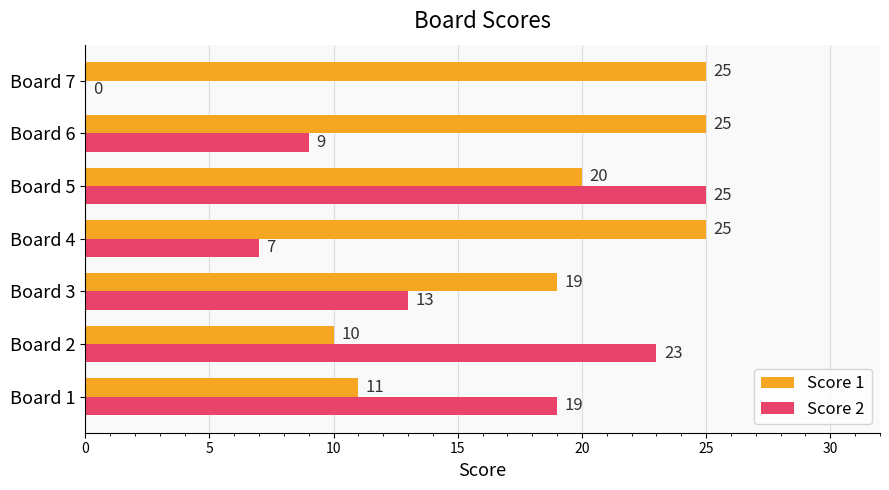

What is the highest value of the Score 1 series?

25